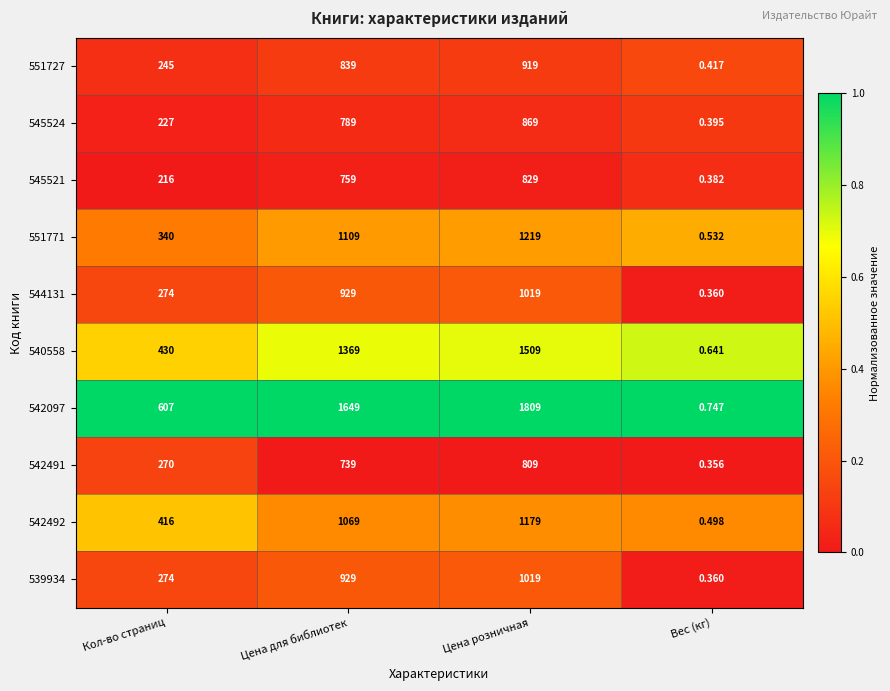

At which label is 542492 closest to 589?

Кол-во страниц